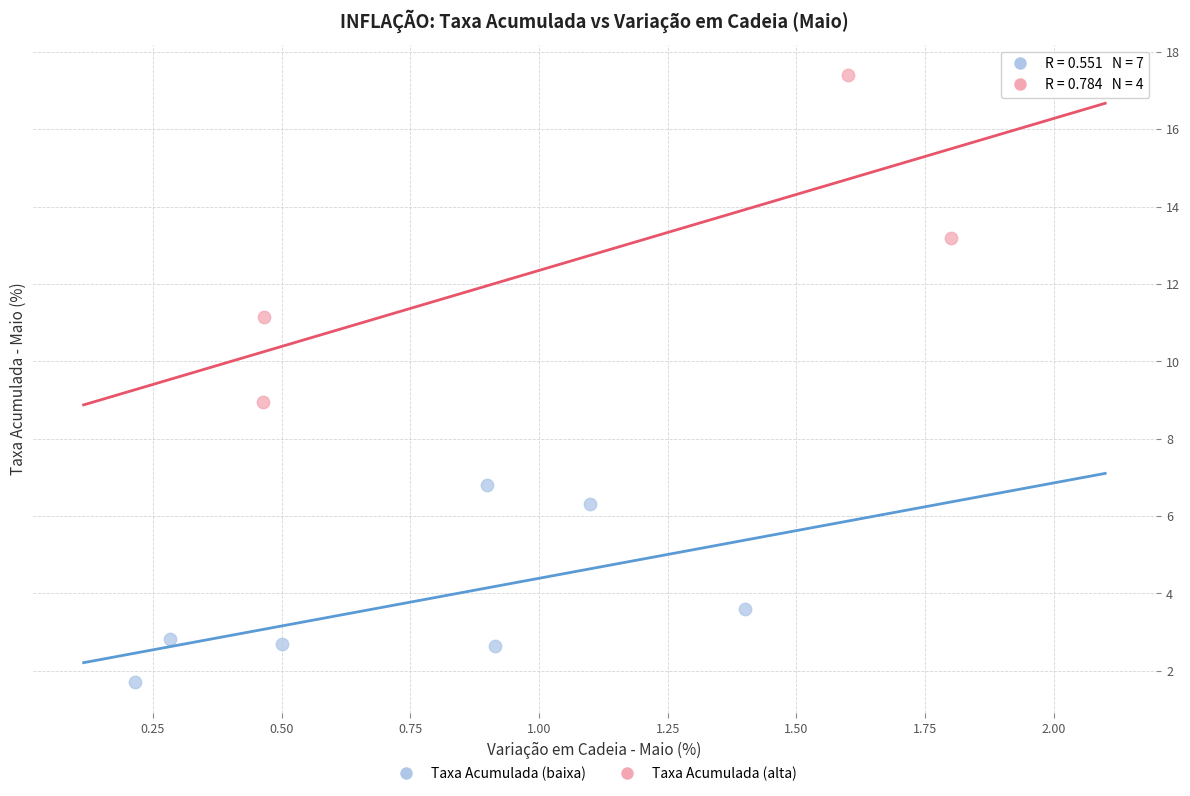

Which series reaches the maximum Y coordinate?

Taxa Acumulada (alta)